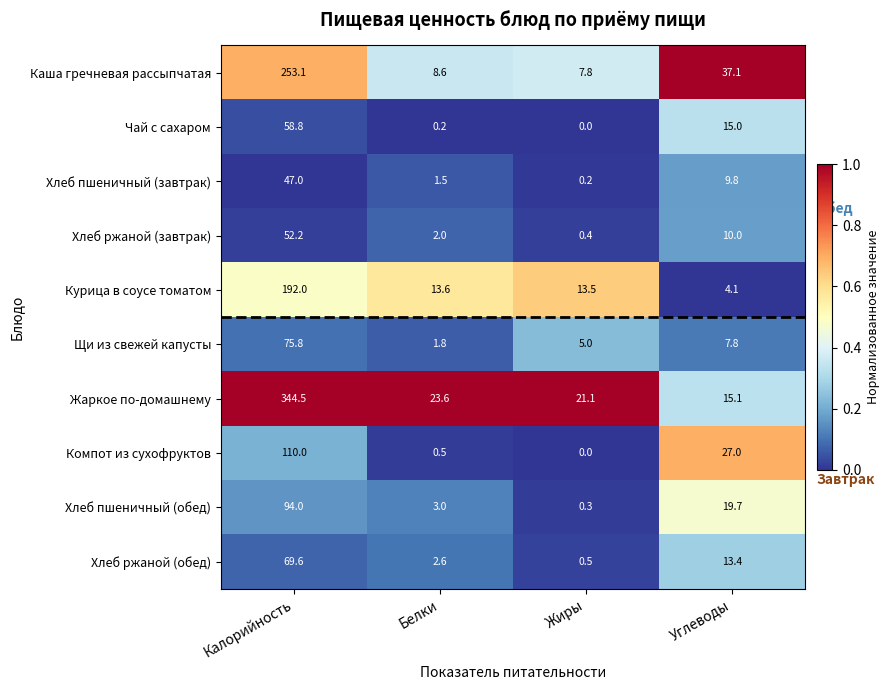

The Хлеб пшеничный (обед) series shows 3.0 at Белки. True or false?

True